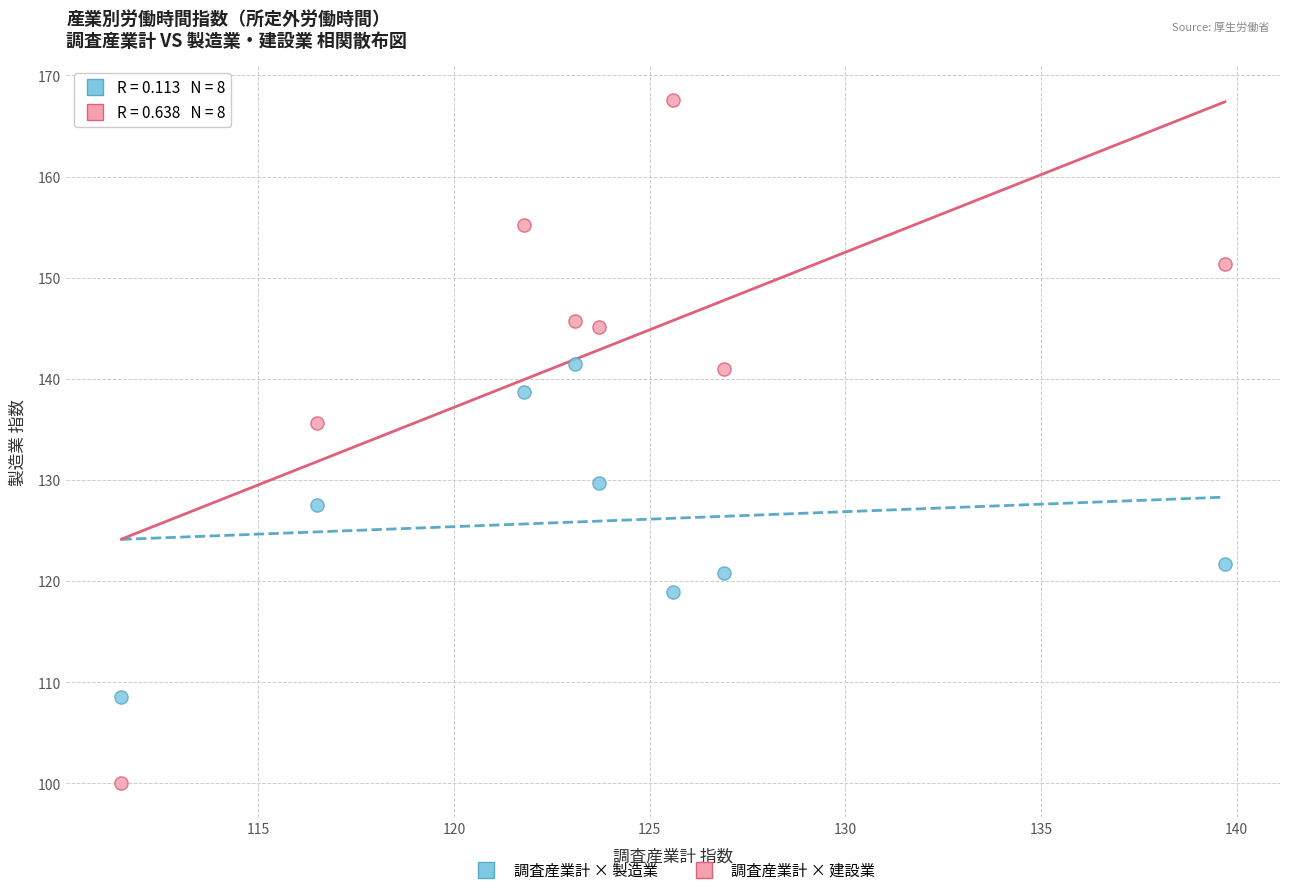

Which series contains the highest Y value?

調査産業計 × 建設業